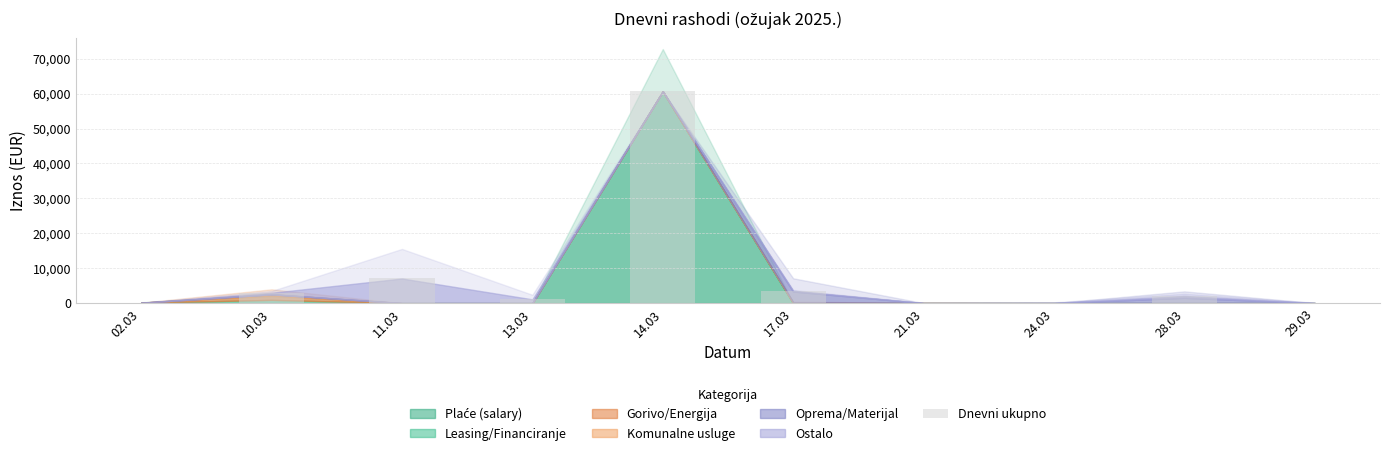

What is the maximum value shown in the chart?

60660.2